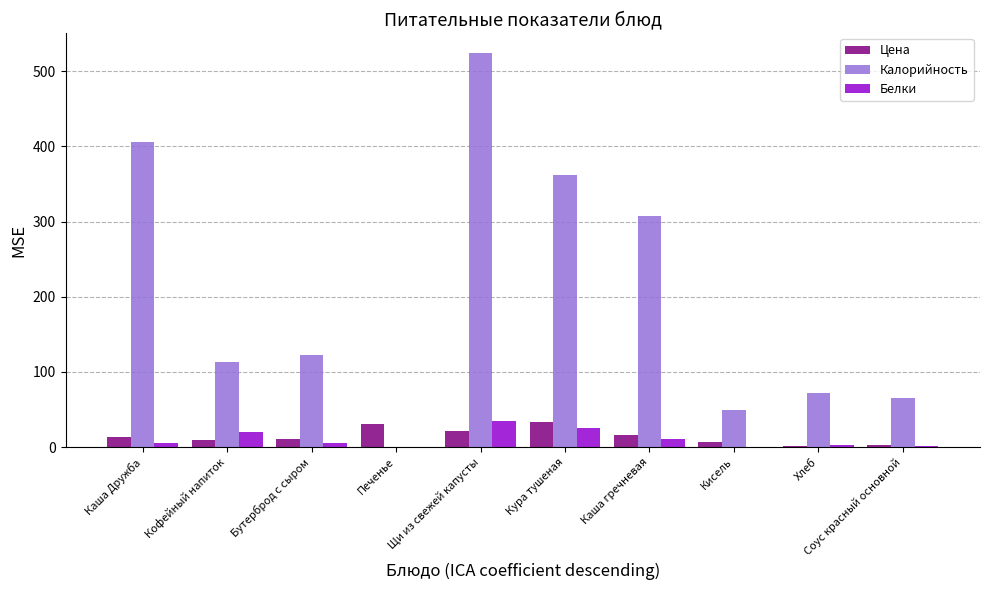

The Калорийность series shows 113.0 at Кофейный напиток. True or false?

True